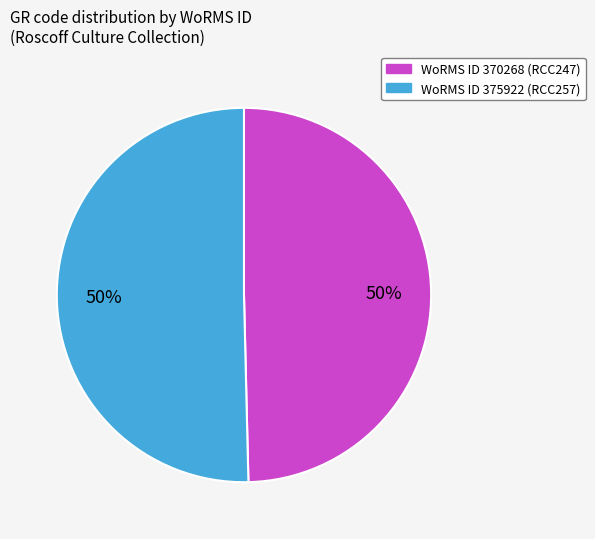

To the nearest percent, what is the average slice percentage?

50%